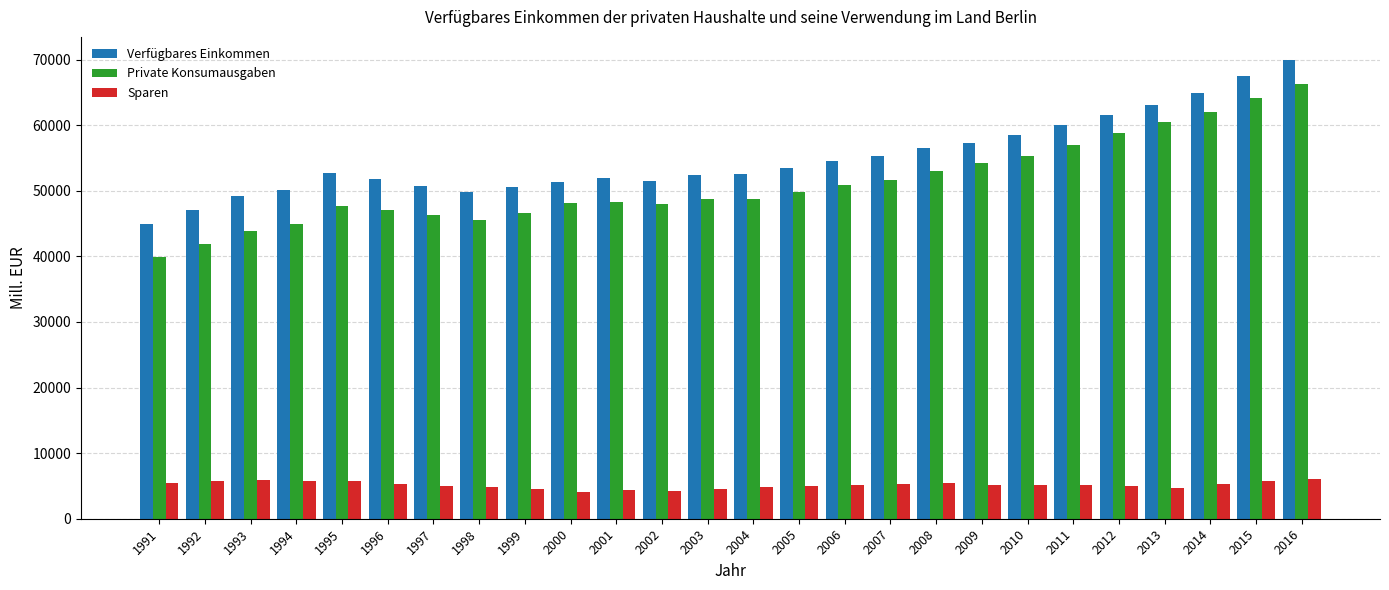

Rank the series at 1992 from lowest to highest value.

Sparen, Private Konsumausgaben, Verfügbares Einkommen